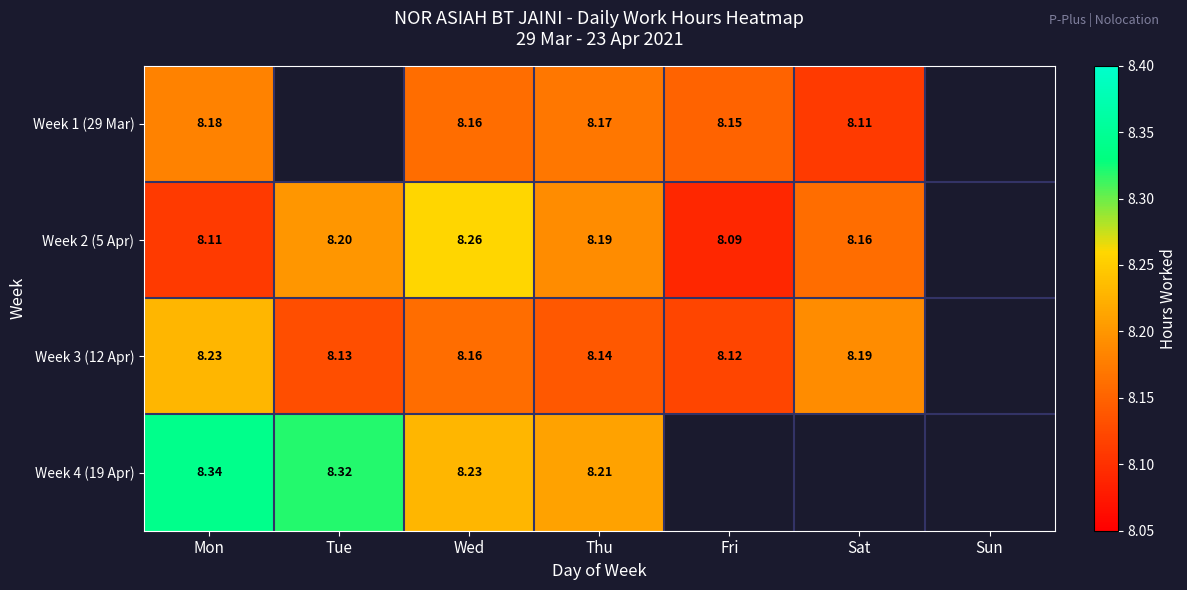

Is the value of Week 2 (5 Apr) at Thu greater than the value of Week 3 (12 Apr) at Fri?

Yes